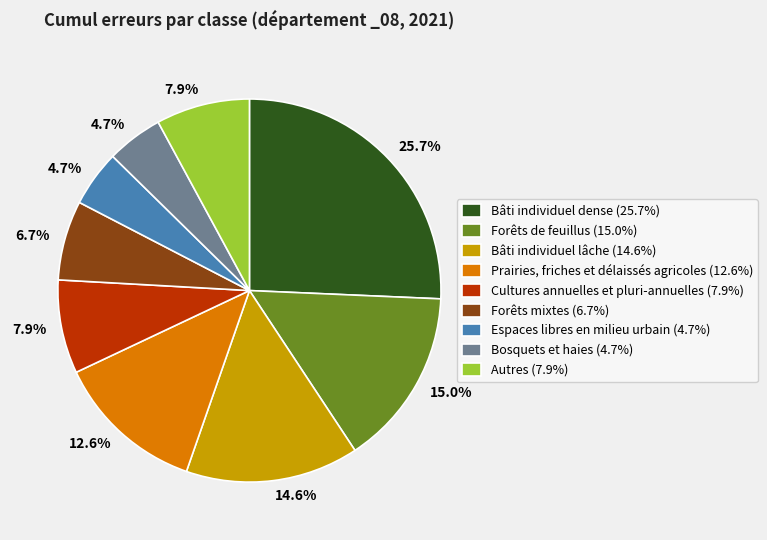

Does Bosquets et haies account for over 50% of the chart?

No